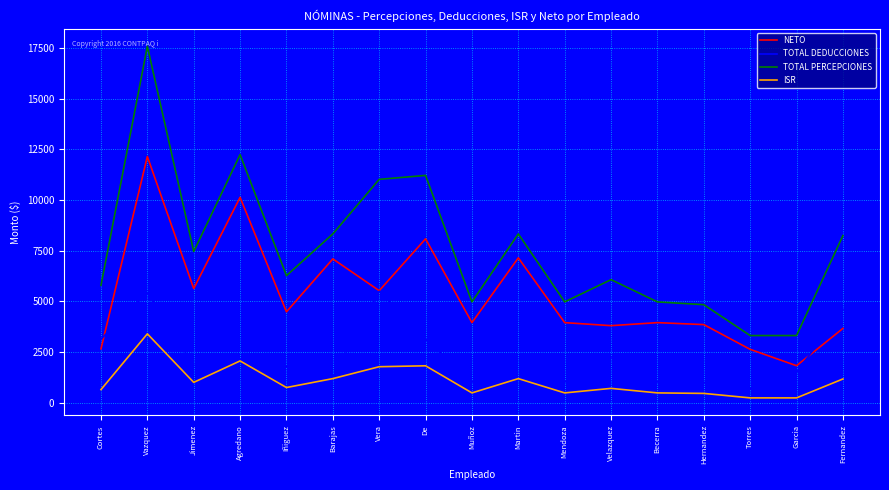

Which series has the largest total across all categories?

TOTAL PERCEPCIONES